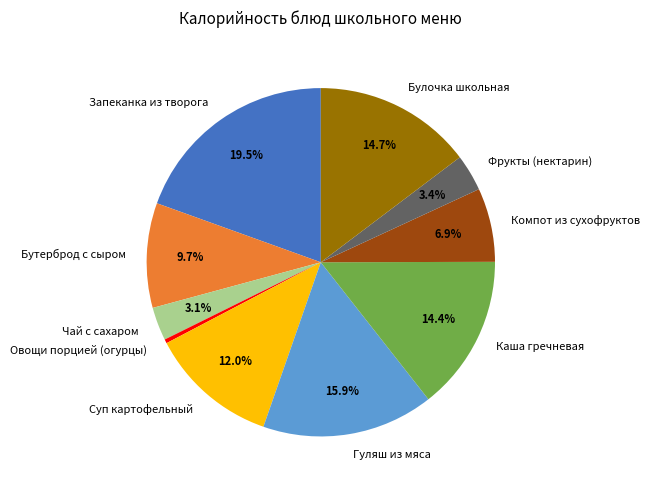

To the nearest percent, what is the difference between the Фрукты (нектарин) and Суп картофельный slice percentages?

9%